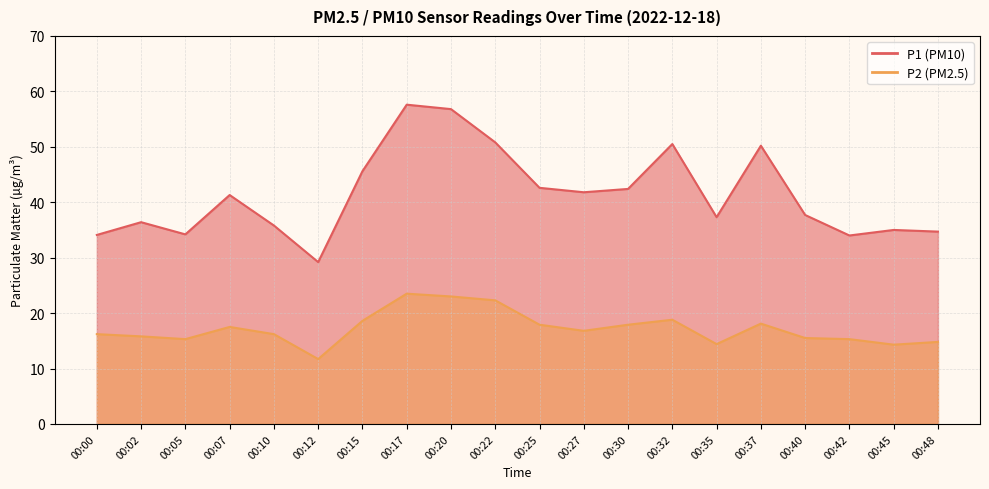

Rank the series at 00:30 from highest to lowest value.

P1, P2